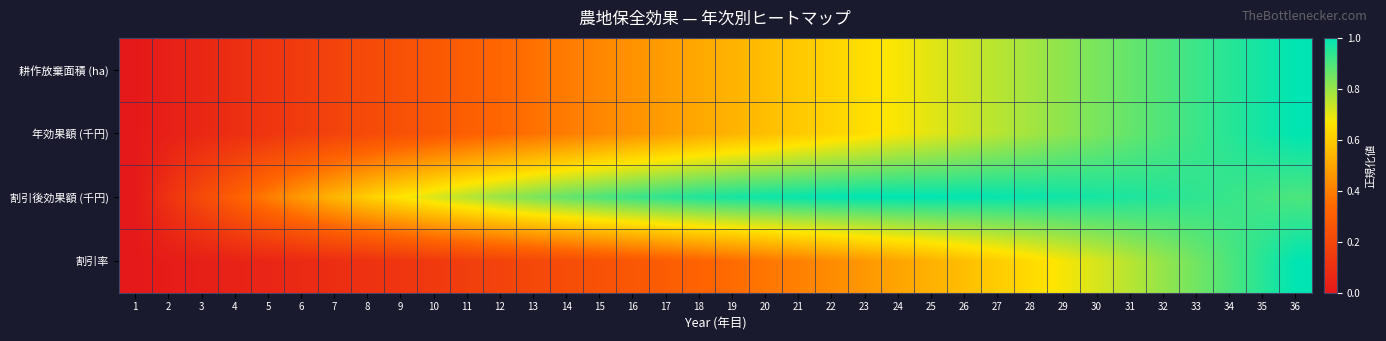

Which label corresponds to the smallest value in the chart?

1